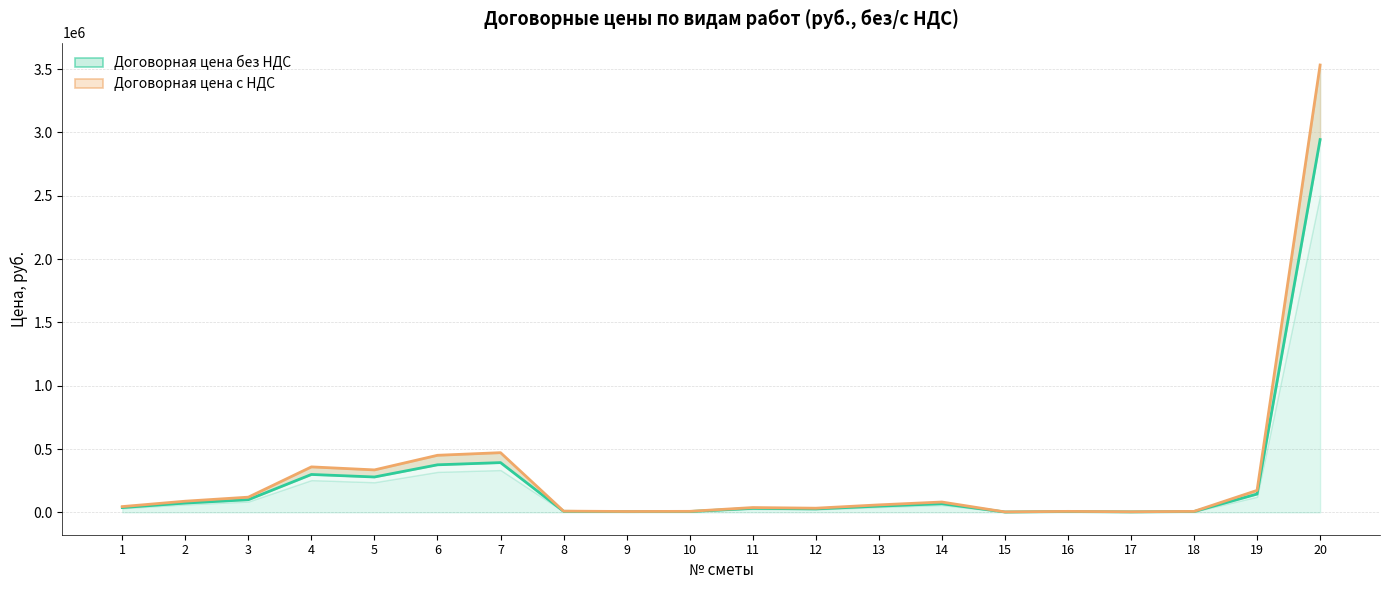

What is the value of the Договорная цена с НДС point at the 19th from the left?

173441